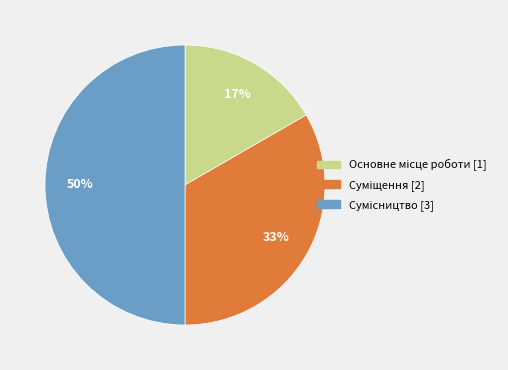

To the nearest percent, what is the average slice percentage?

33%